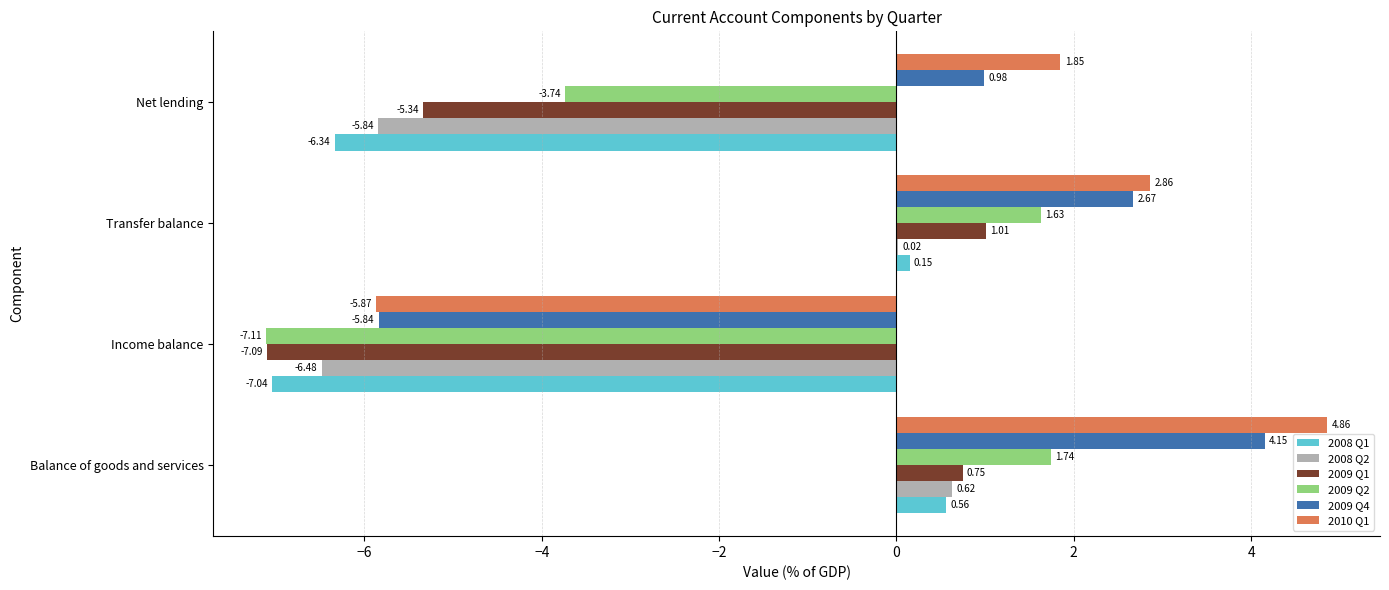

Is the value of 2009 Q2 at Transfer balance greater than the value of 2009 Q4 at Balance of goods and services?

No